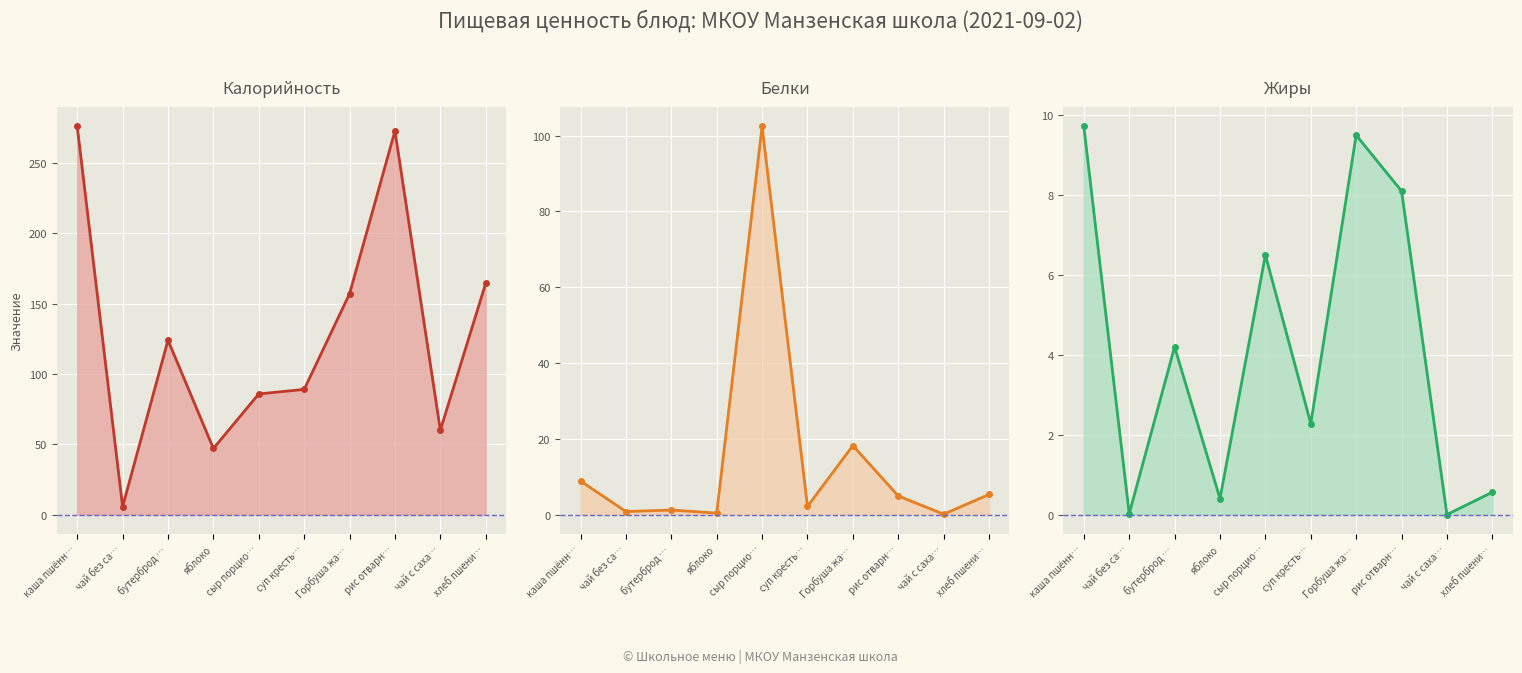

Where do Жиры and Белки first cross each other?

каша пшённ… and чай без са…